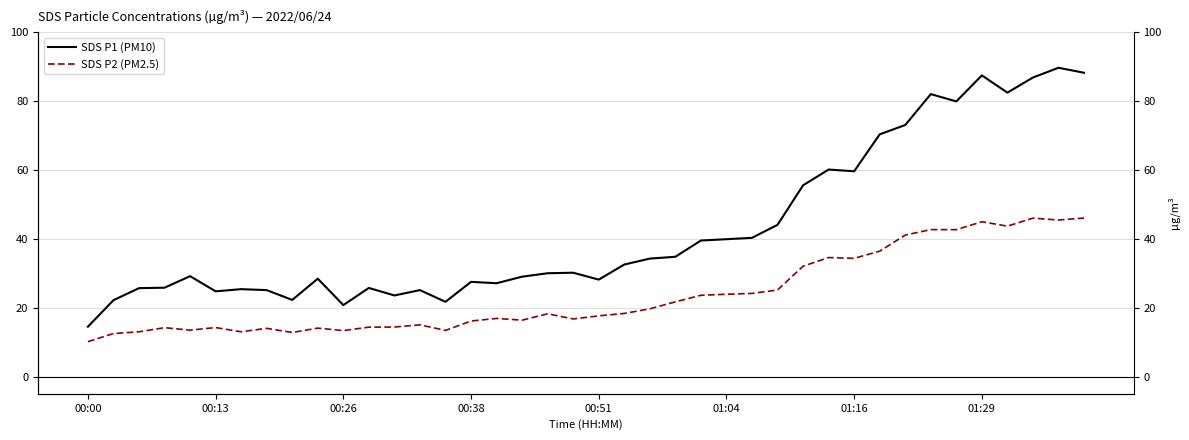

At which label does SDS P2 (PM2.5) reach its minimum?

00:00